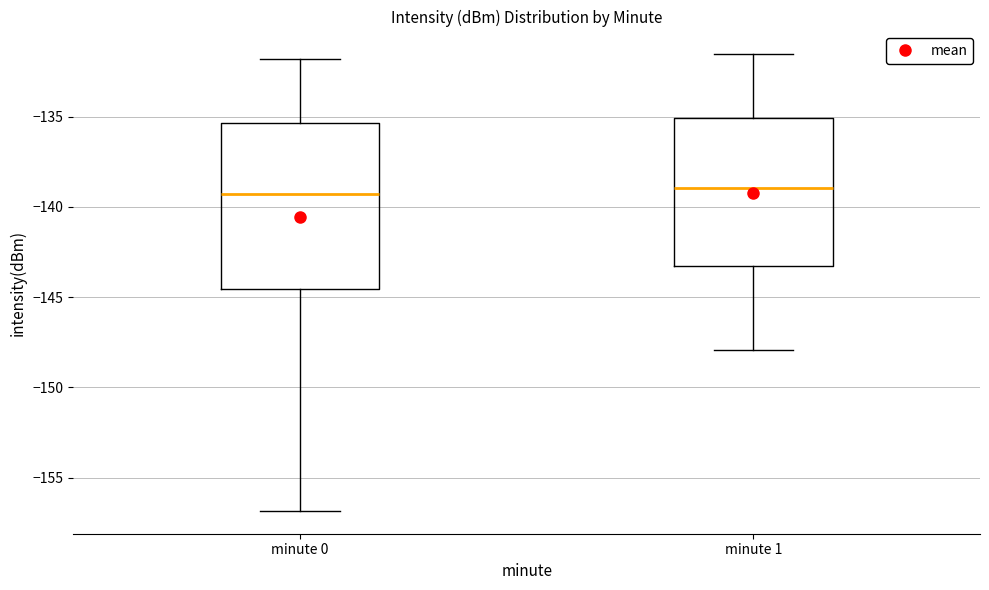

Where does the lower whisker of the box for minute 1 end on the y-axis? The values are not printed on the chart, so give them approximately, as read against the axis.

-148.0